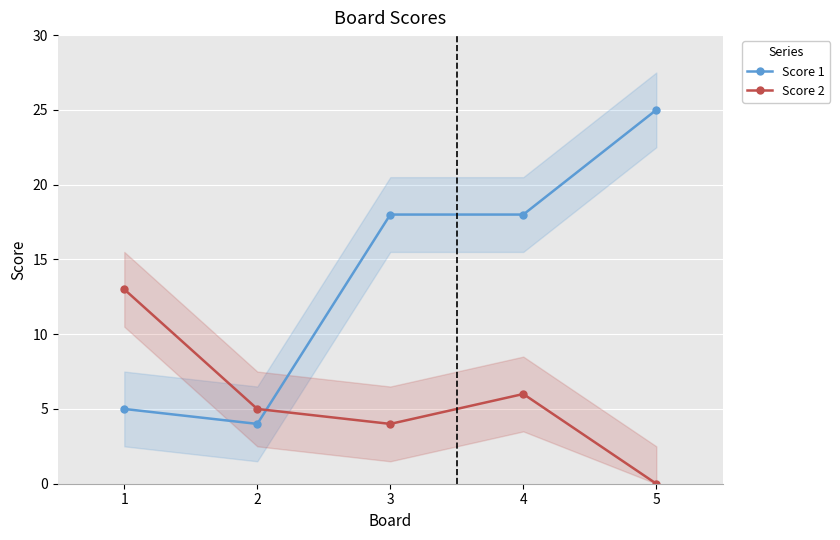

At which label does Score 2 reach its minimum?

5